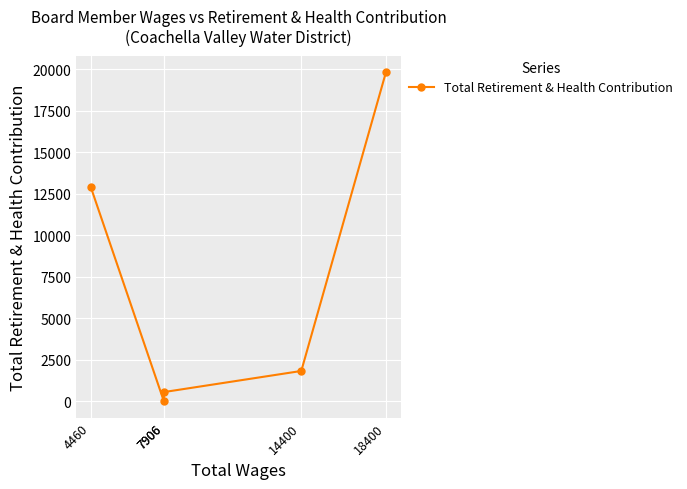

Is this an area chart (filled region under the line)?

No